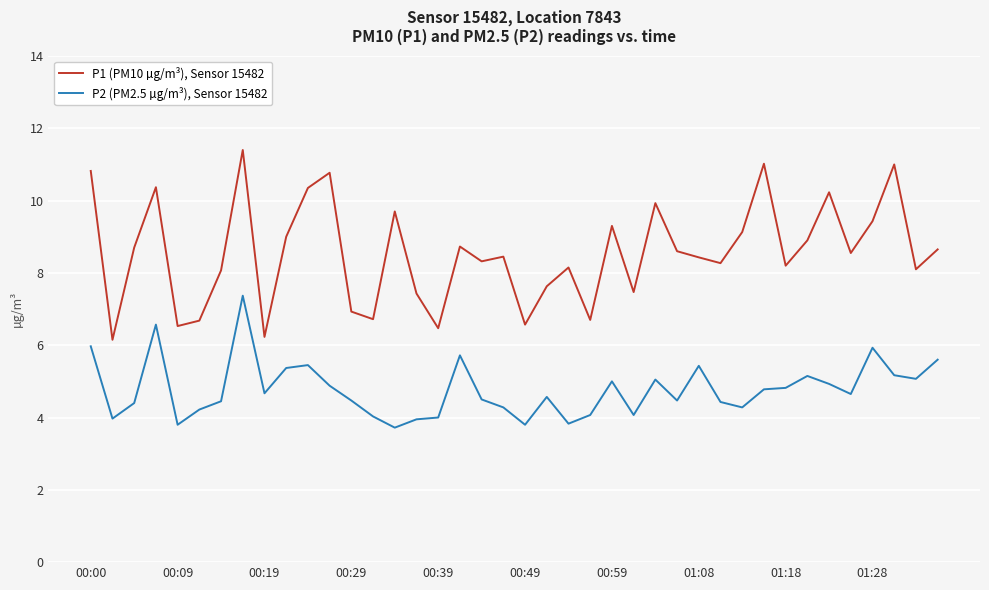

True or false: P2 (PM2.5 µg/m³), Sensor 15482 and P1 (PM10 µg/m³), Sensor 15482 intersect in this chart.

False